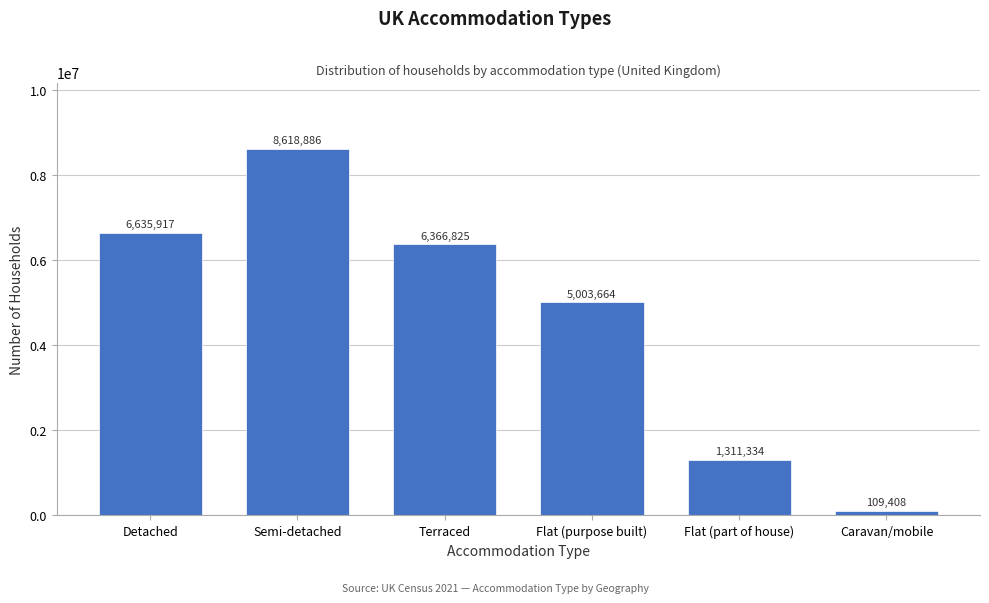

Reading right to left, transcribe all the data shown in this chart.

Caravan/mobile=109408	Flat (part of house)=1311334	Flat (purpose built)=5003664	Terraced=6366825	Semi-detached=8618886	Detached=6635917